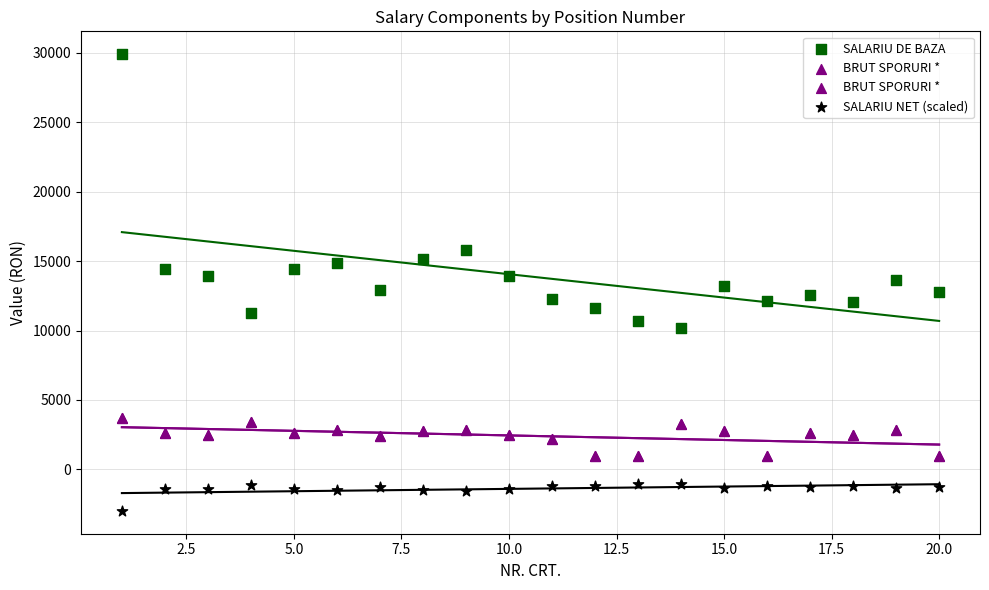

Which series has the largest total across all categories?

SALARIU DE BAZA